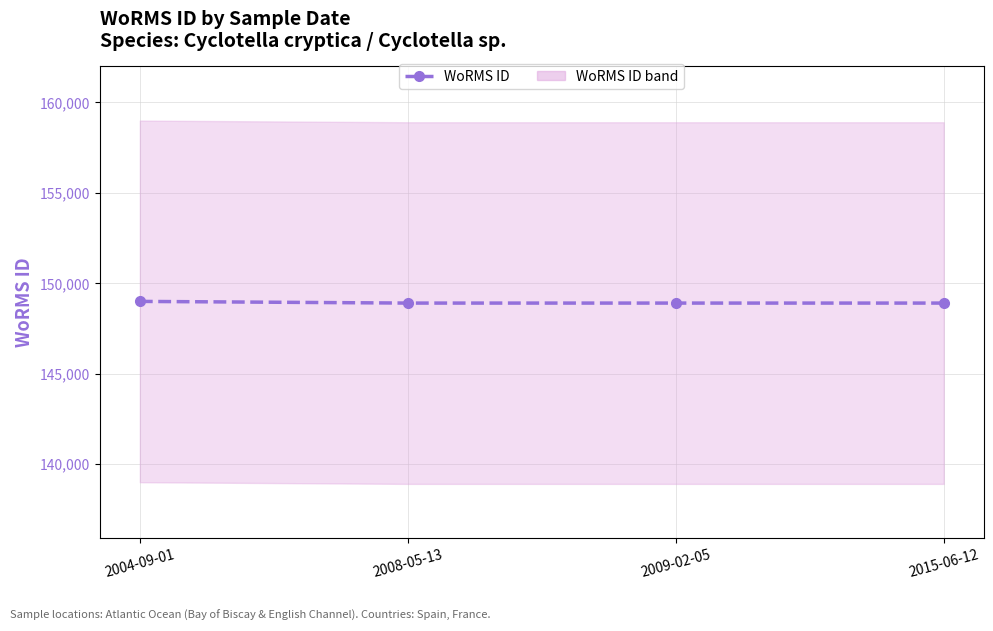

Count the number of categories in the chart.

4